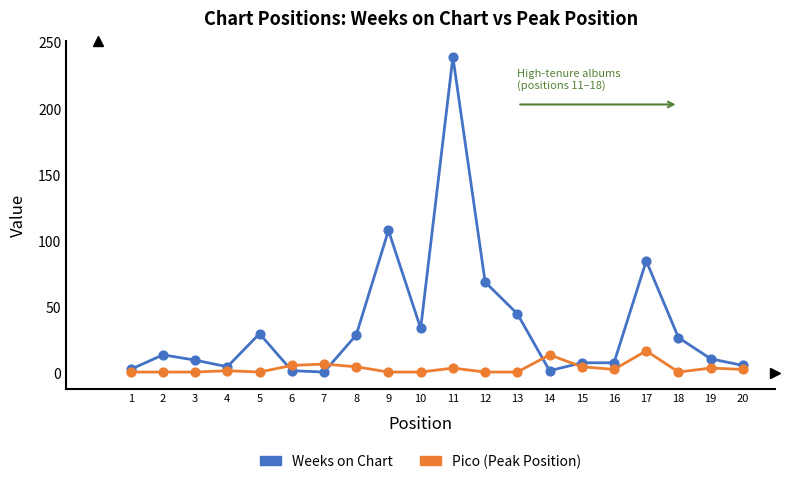

Which series has the widest spread of values?

Weeks on Chart